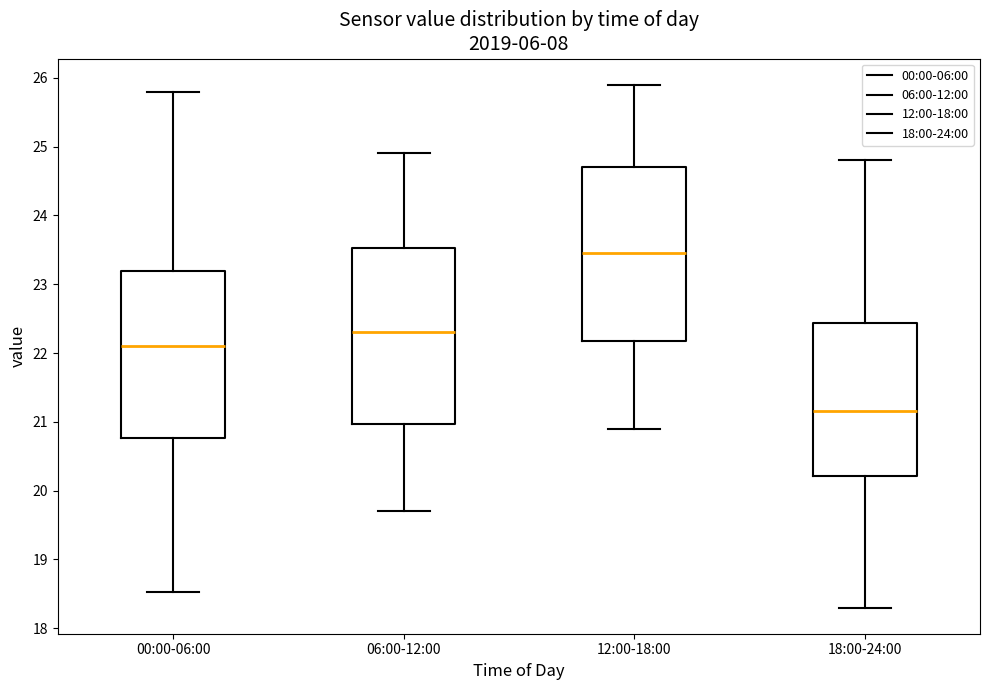

Reading left to right, transcribe this box plot: for each box, give where its median line is, the range the box spans, and where its two whiskers end, as read against the y-axis. The values are not printed on the chart, so give them approximately, as read against the axis.

00:00-06:00: median 22.1, box 20.8 to 23.2, whiskers 18.5 to 25.8
06:00-12:00: median 22.3, box 21.0 to 23.5, whiskers 19.7 to 24.9
12:00-18:00: median 23.5, box 22.2 to 24.7, whiskers 20.9 to 25.9
18:00-24:00: median 21.2, box 20.2 to 22.4, whiskers 18.3 to 24.8